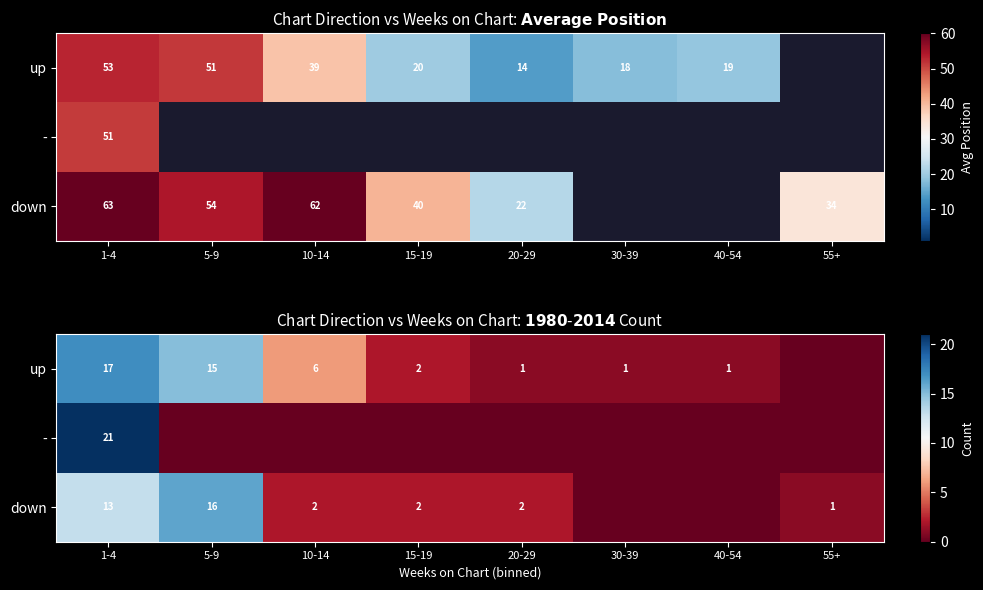

List the labels in order of up value, largest first.

1-4, 5-9, 10-14, 15-19, 20-29, 30-39, 40-54, 55+